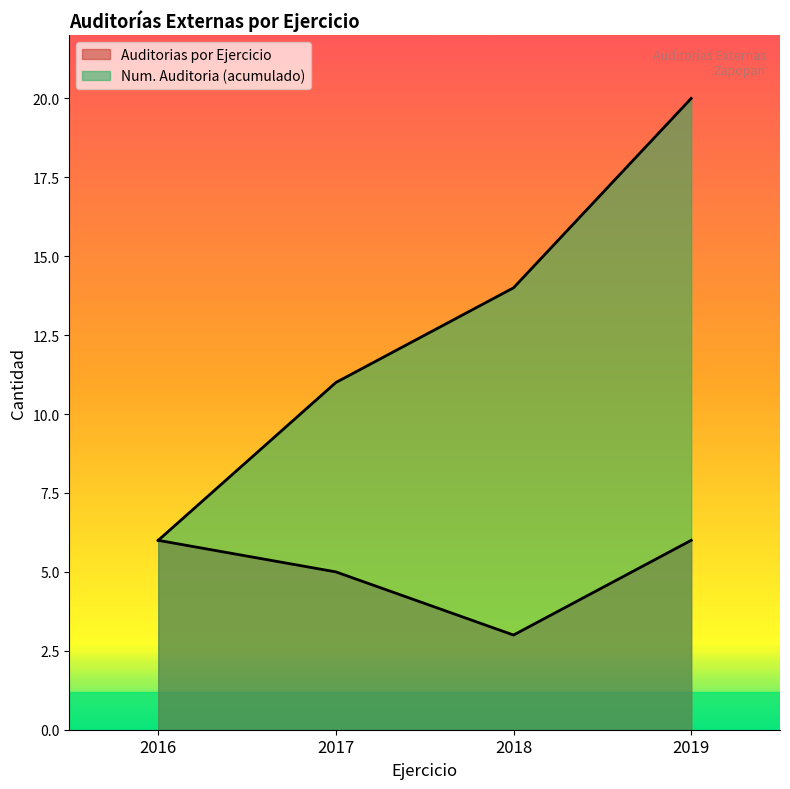

What is the value of the Numero de Auditoria (acumulado) point at the 2nd from the left?

11